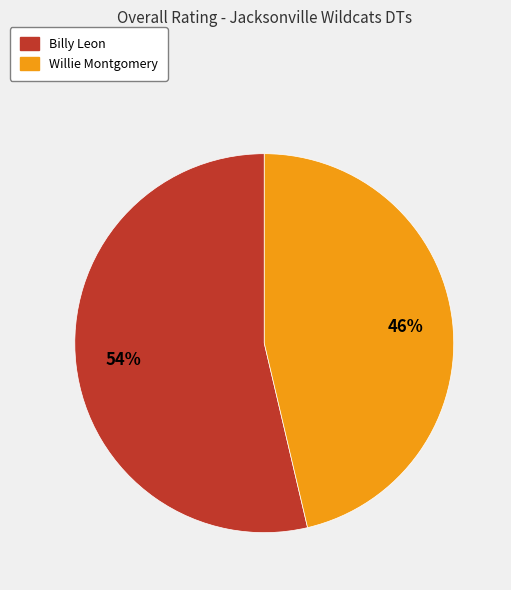

To the nearest percent, what percentage of the pie is Willie Montgomery?

46%